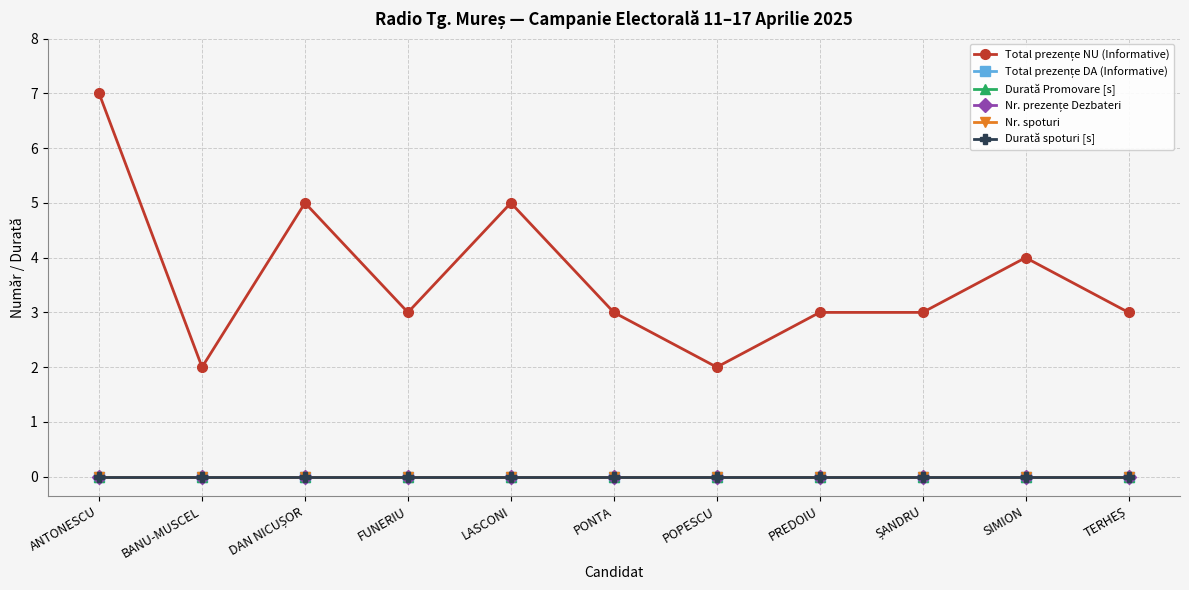

At which category does the chart reach its peak across all series?

ANTONESCU